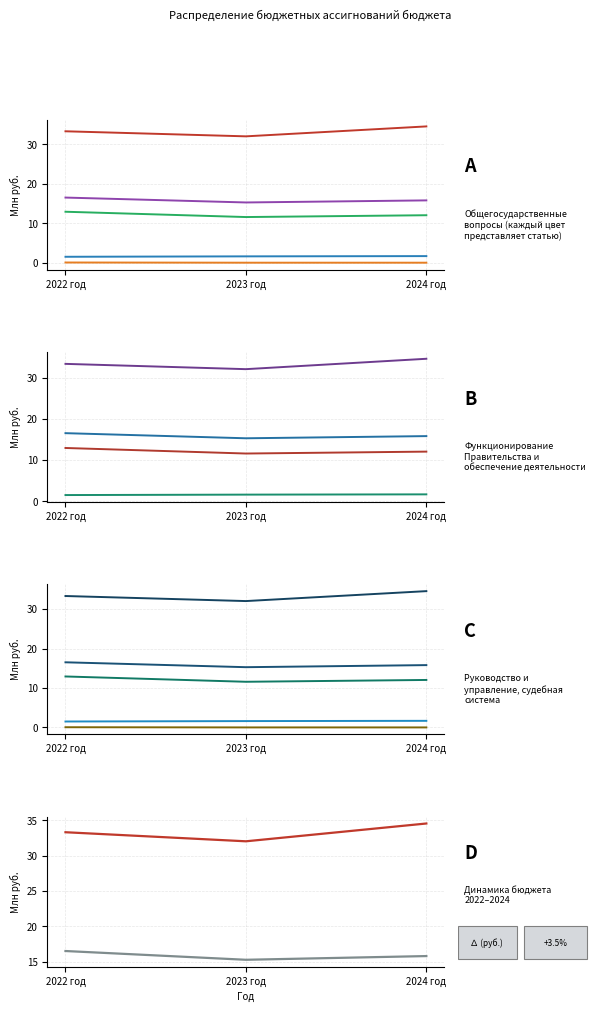

What is the spread (max minus min) of values at 2022 год?

33.3